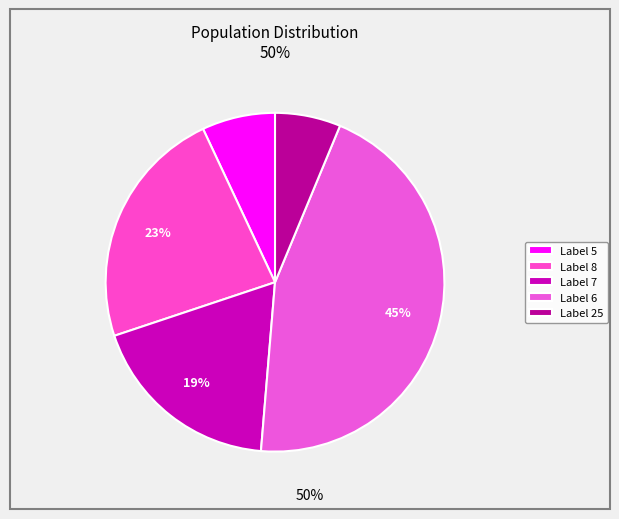

Rank the categories by value from lowest to highest.

Label 25, Label 5, Label 7, Label 8, Label 6